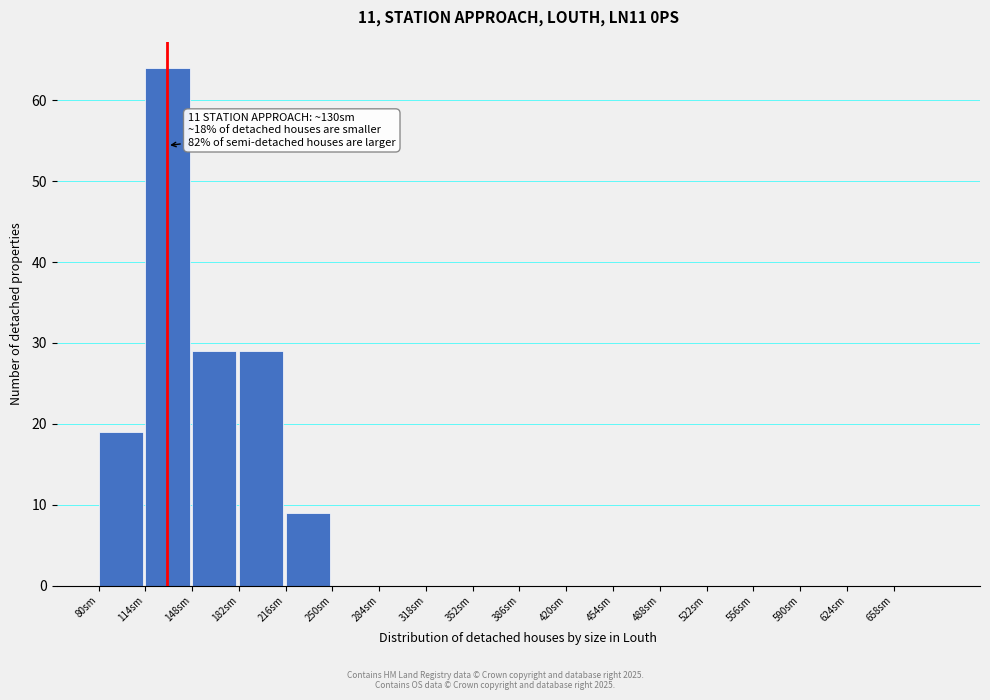

Which range on the x-axis has the tallest bar?

114 to 148